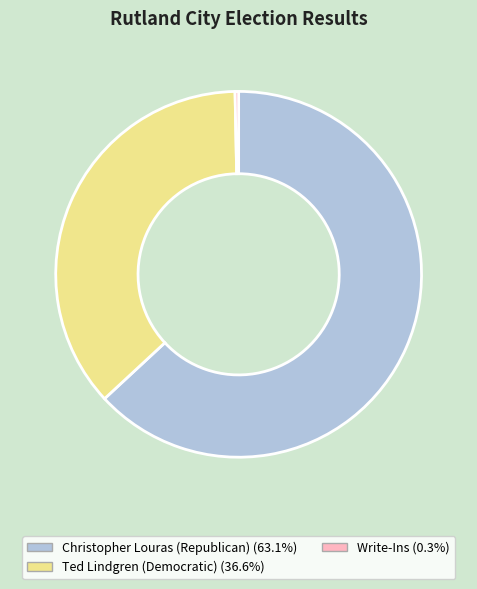

Is there a majority slice in this chart?

Yes